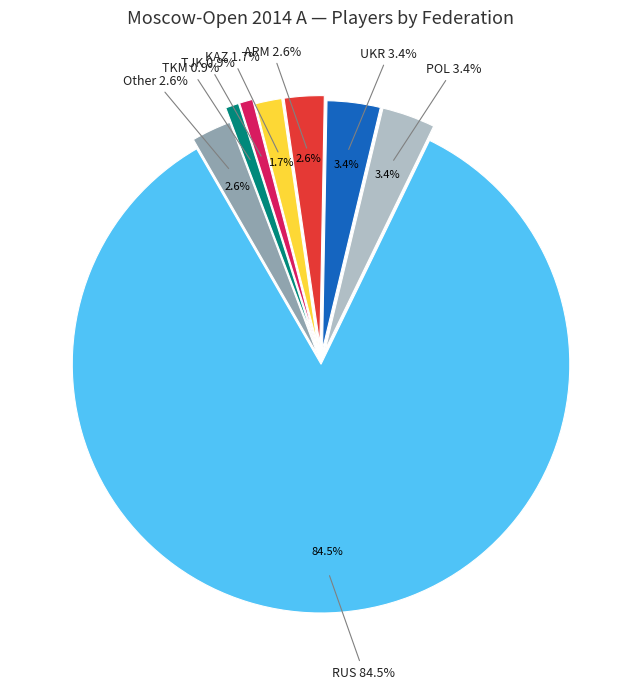

What portion of the pie excludes RUS?

15.5%